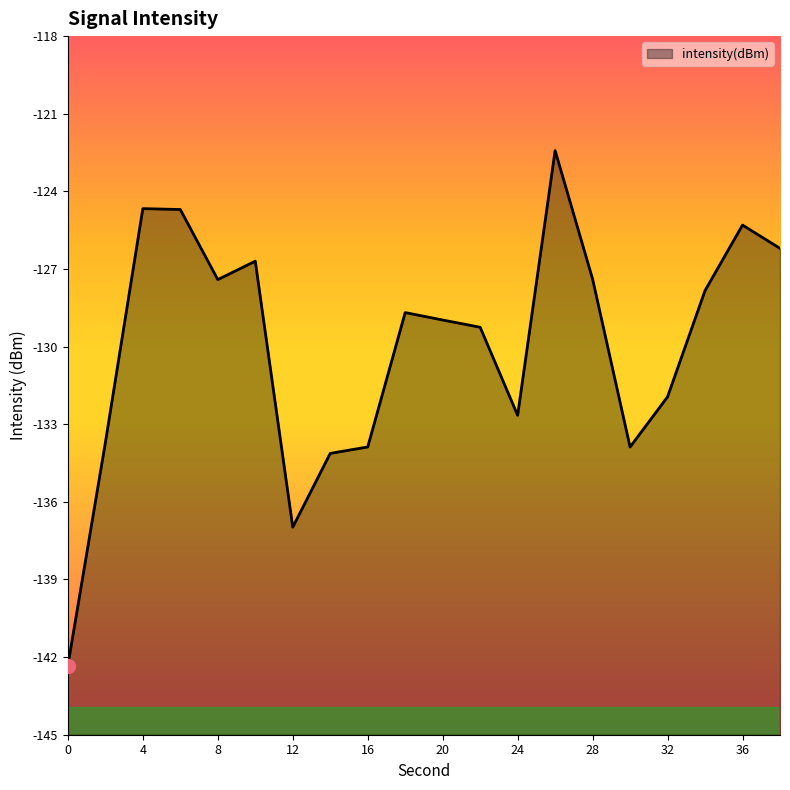

Does the chart display data point markers on the line(s)?

No